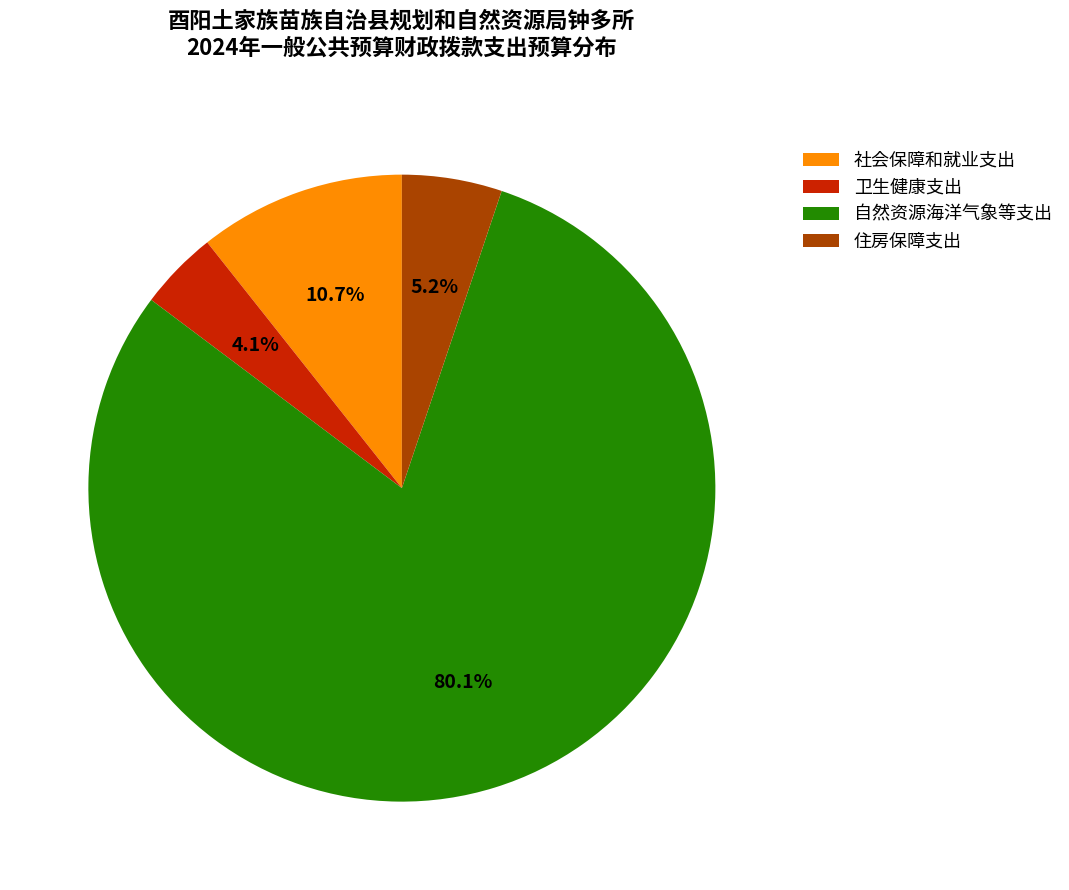

Rank the categories by value from lowest to highest.

卫生健康支出, 住房保障支出, 社会保障和就业支出, 自然资源海洋气象等支出